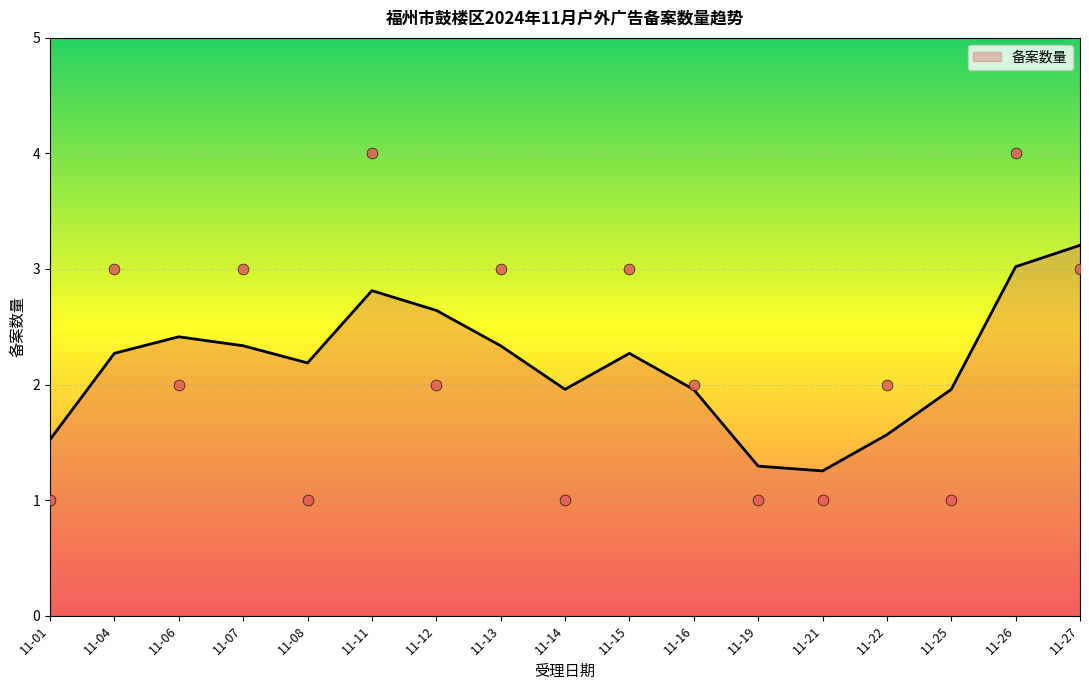

Which category has the highest value in the 备案数量 series?

11-27